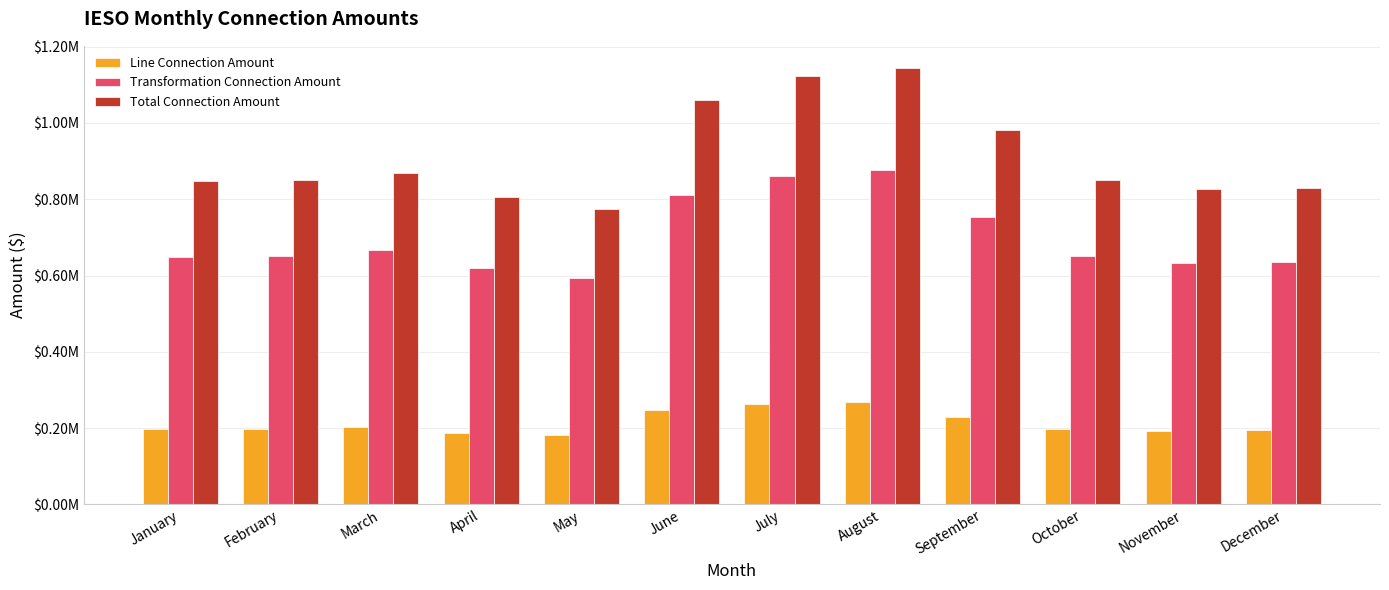

True or false: Total Connection Amount has a value of 1311927.7 at March.

False